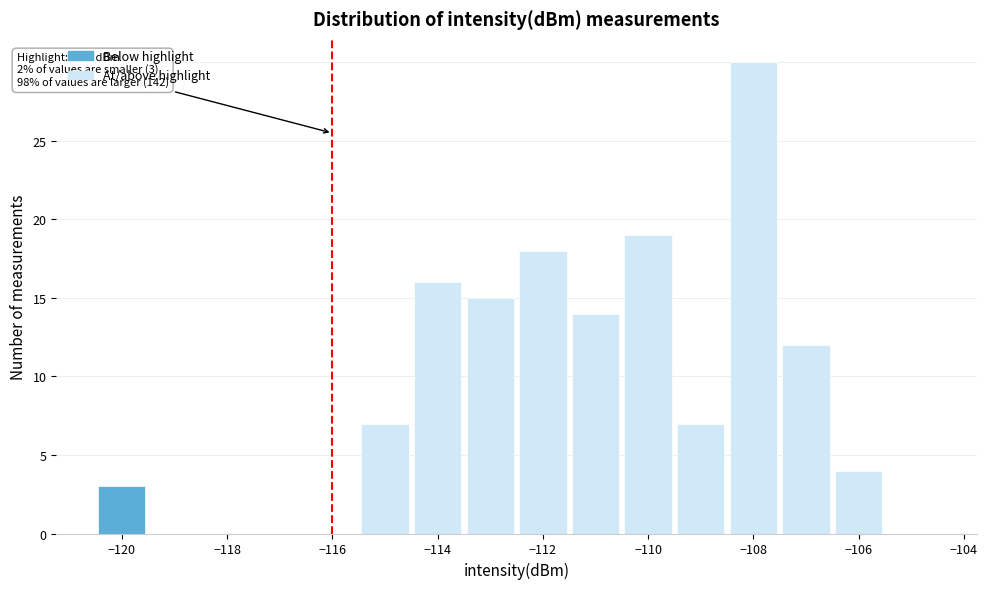

Which range on the x-axis has the tallest bar?

-108.5 to -107.5